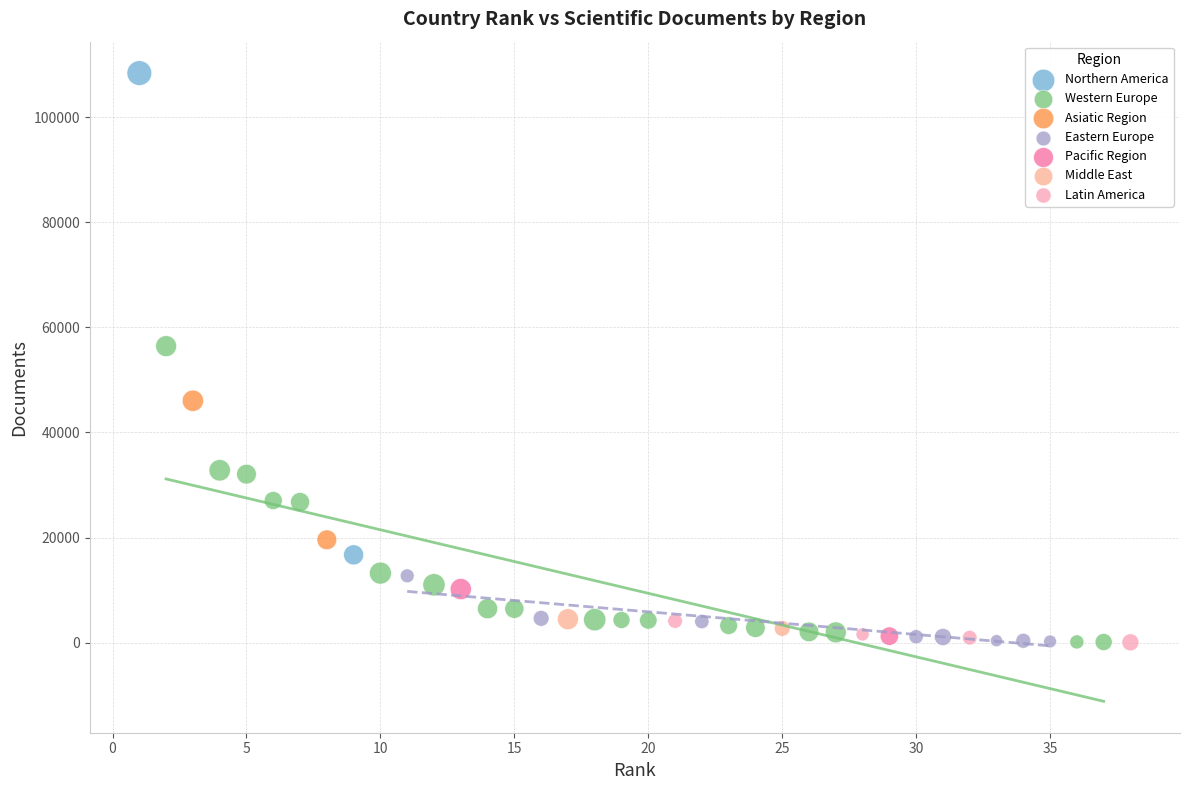

What are all the series names shown in the legend?

Northern America, Western Europe, Asiatic Region, Eastern Europe, Pacific Region, Middle East, Latin America